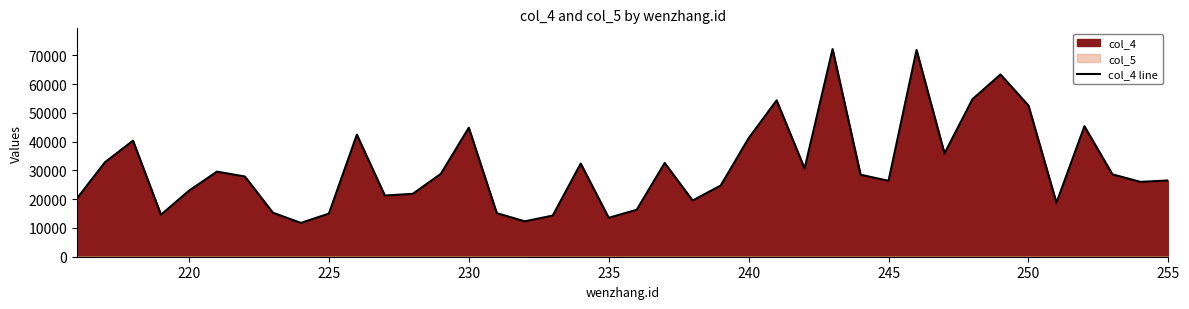

Reading left to right, transcribe all the data shown in this chart.

20293	32839	40332	14595	22937	29573	27870	15290	11747	14987	42411	21262	21859	28796	44830	15150	12296	14303	32380	13519	16320	32579	19529	24723	41172	54337	30668	72150	28495	26391	71831	35892	54759	63323	52548	18747	45336	28631	26009	26506